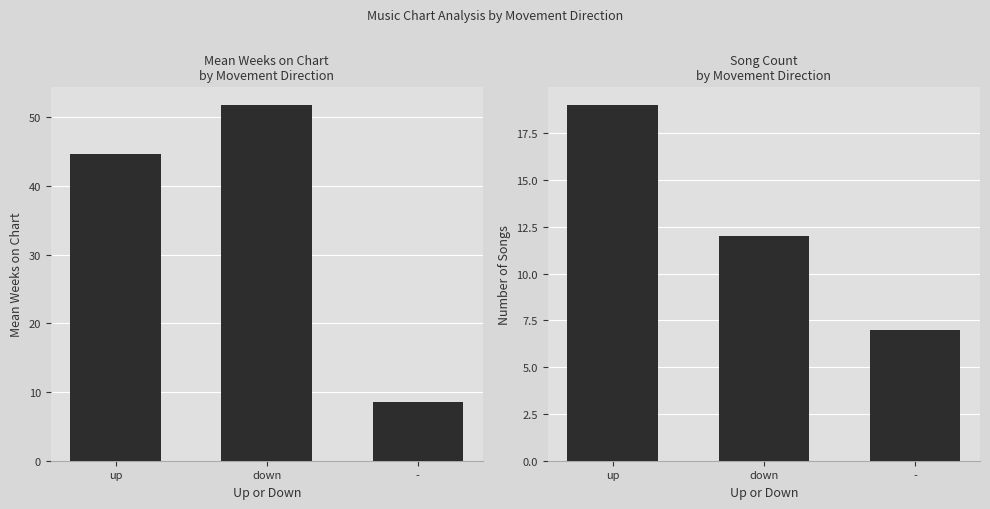

At which label does Number of Songs reach its minimum?

-